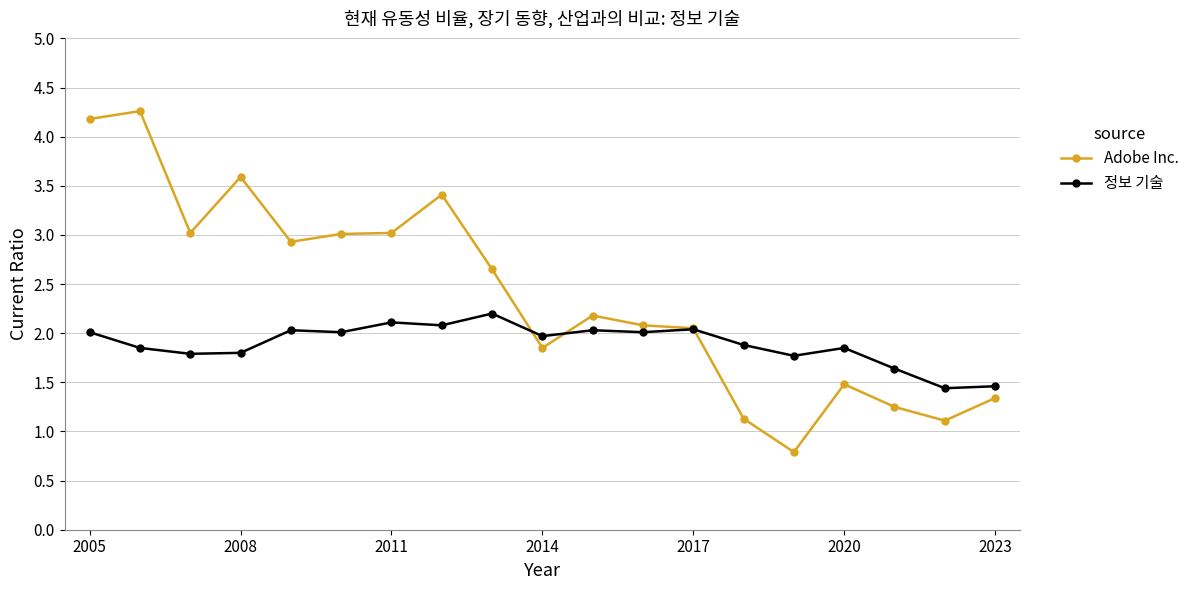

What is the greatest value displayed?

4.3